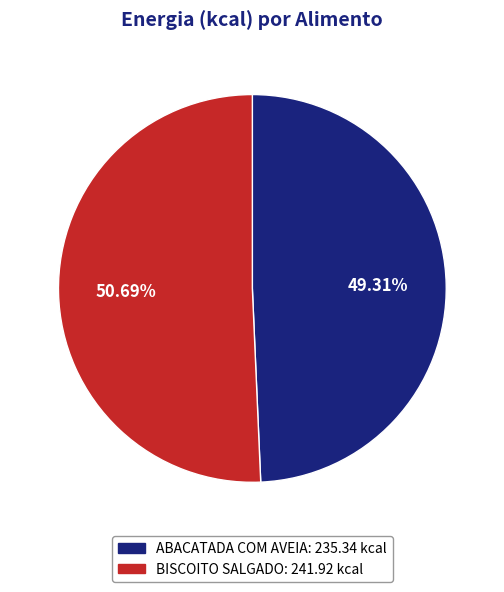

Is it true that BISCOITO SALGADO is 51% of the pie?

True